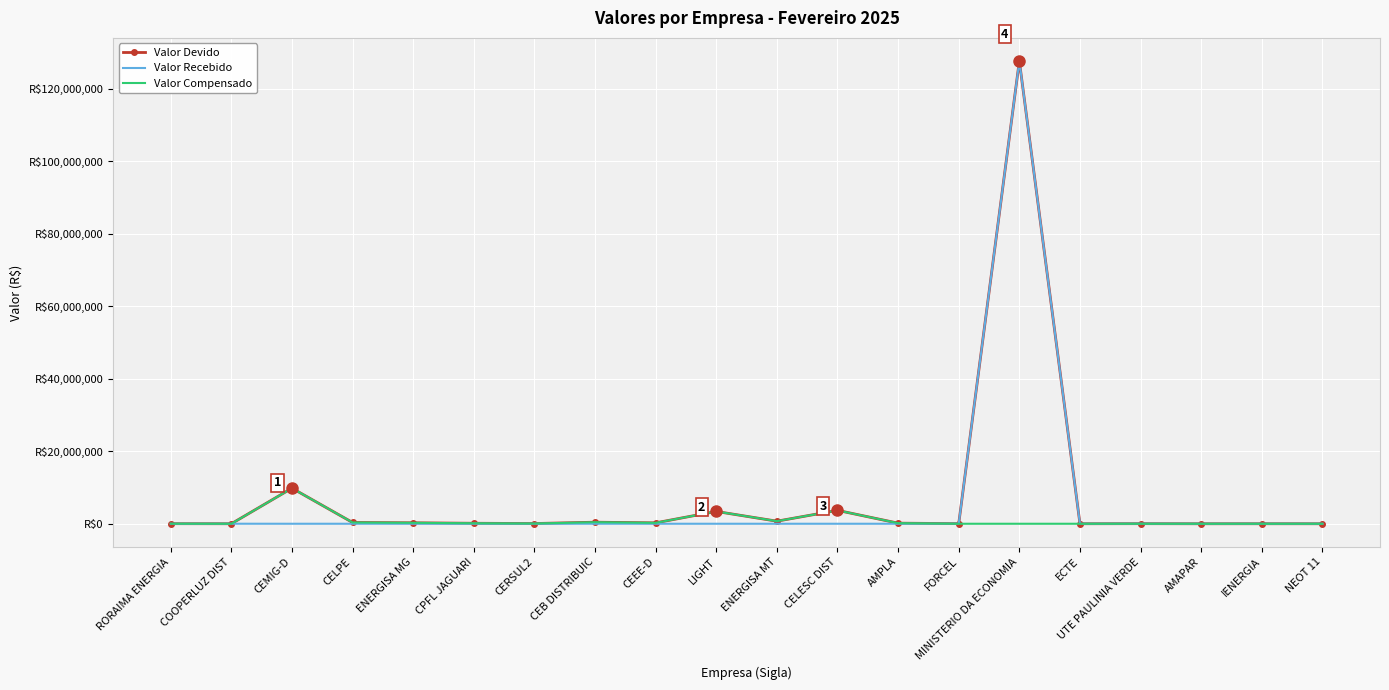

List the series in order of their overall mean, lowest first.

Valor Compensado, Valor Recebido, Valor Devido